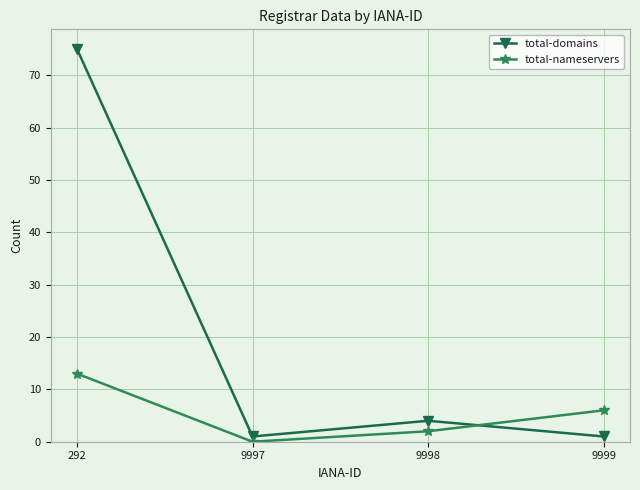

How many intersections are there between total-nameservers and total-domains?

1